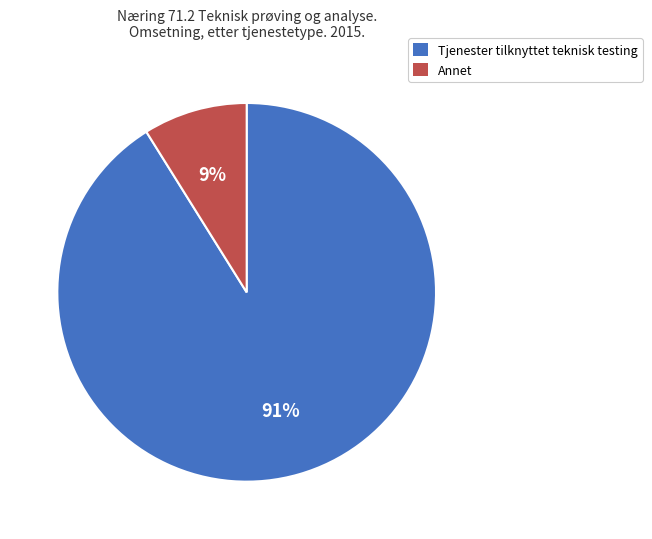

Is there any slice that represents more than half of the pie?

Yes